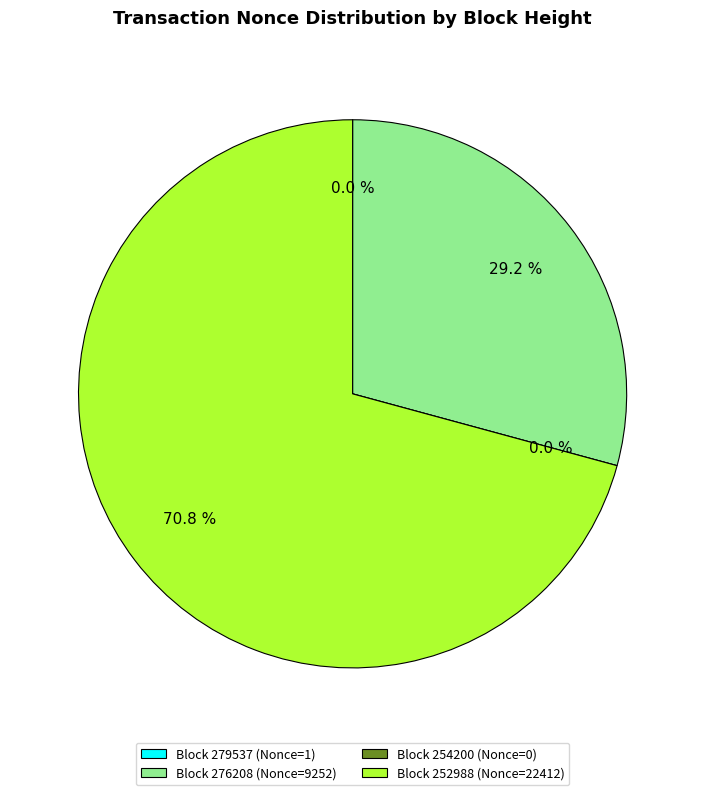

Which slice is the largest?

252988